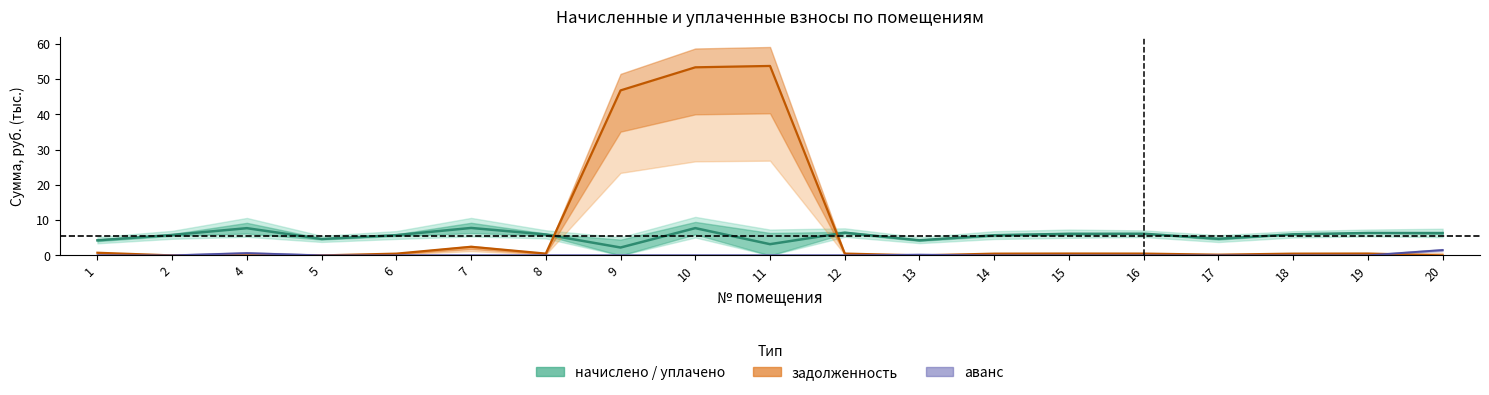

What is the average value of the задолженность series?

8.5